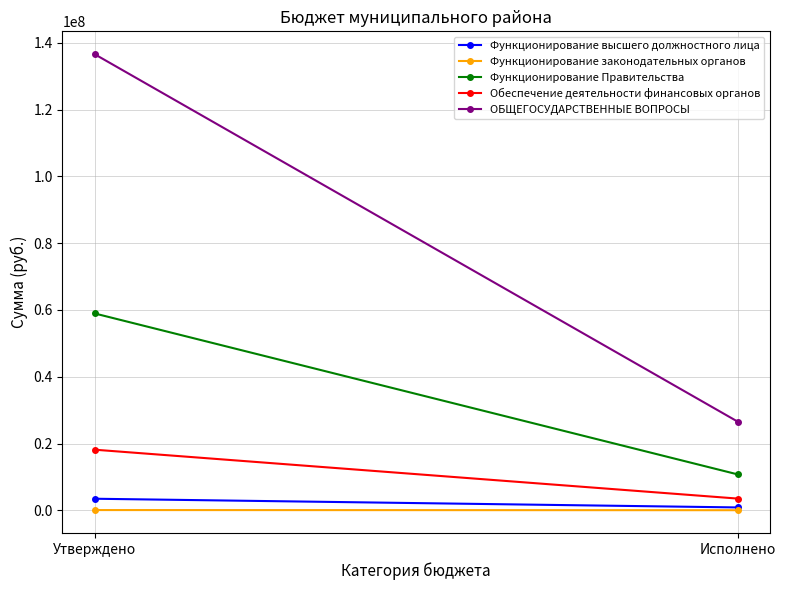

What is the difference between the Функционирование законодательных органов values at Утверждено and Исполнено?

42000.0